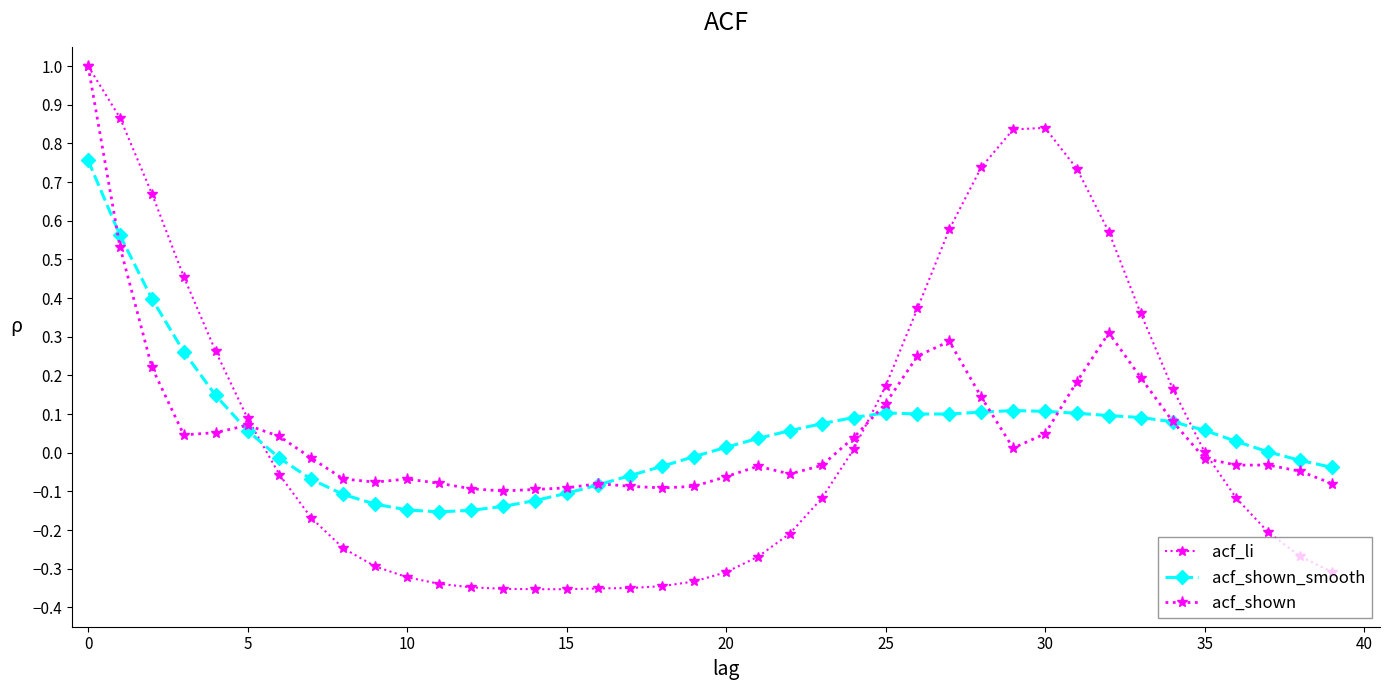

At which category does acf_li reach its first local peak?

30